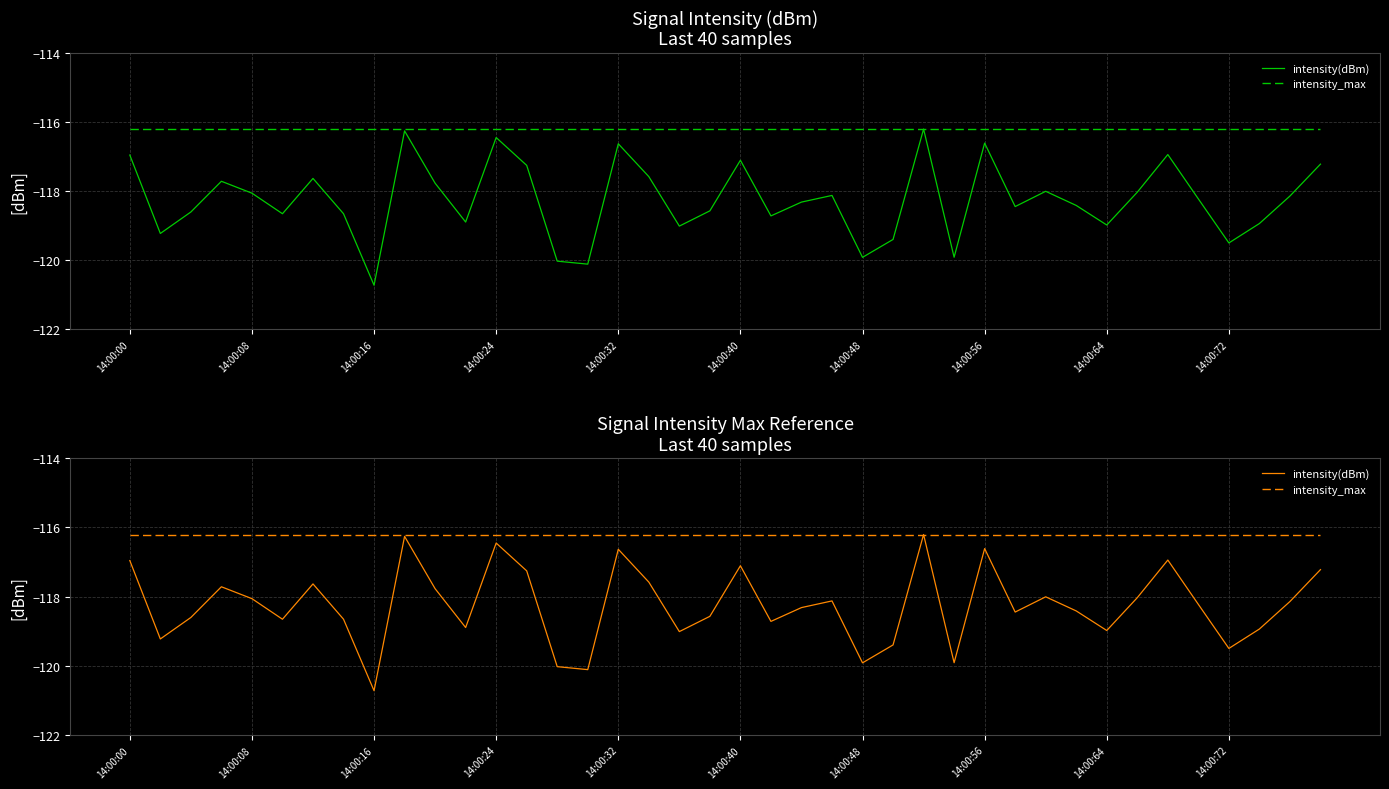

How many categories are shown in the chart?

40